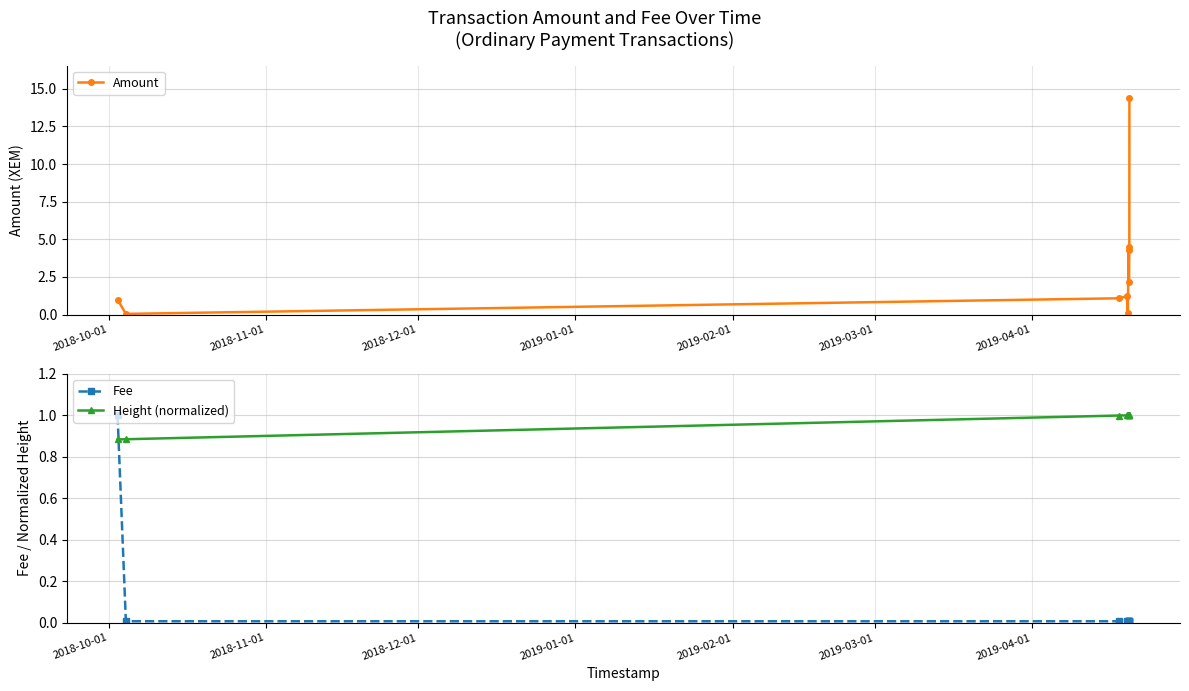

Rank the series by their average value, from highest to lowest.

Amount, Height (normalized), Fee